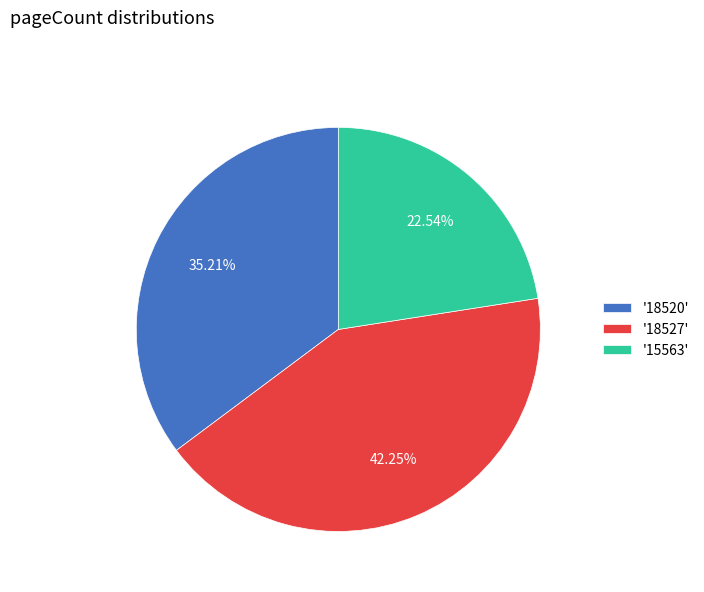

How many slices are in this pie chart?

3